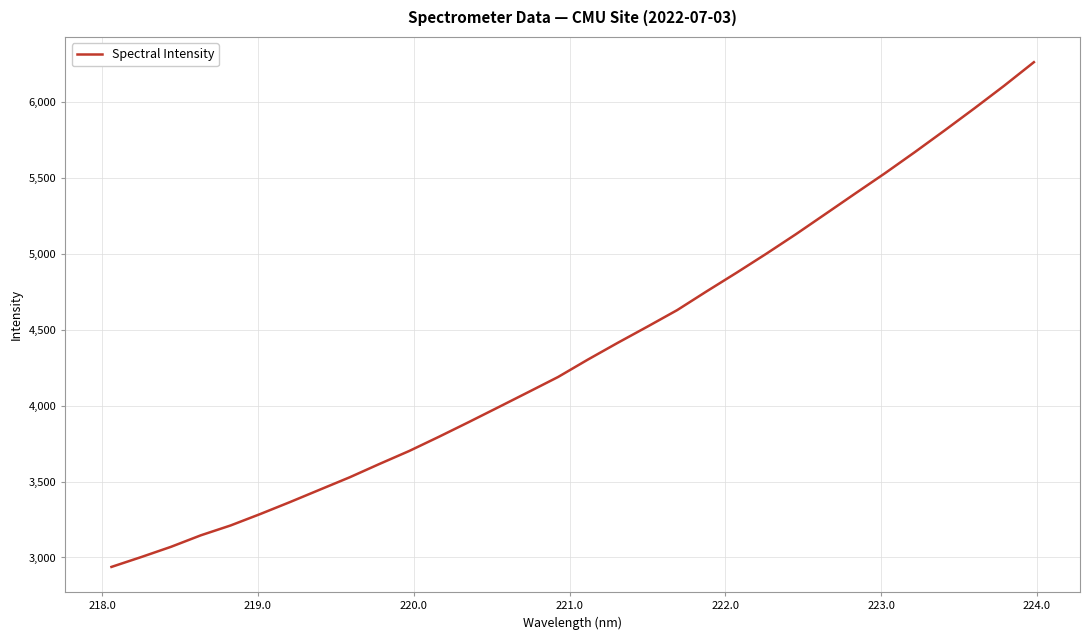

What is the greatest value displayed?

6263.3